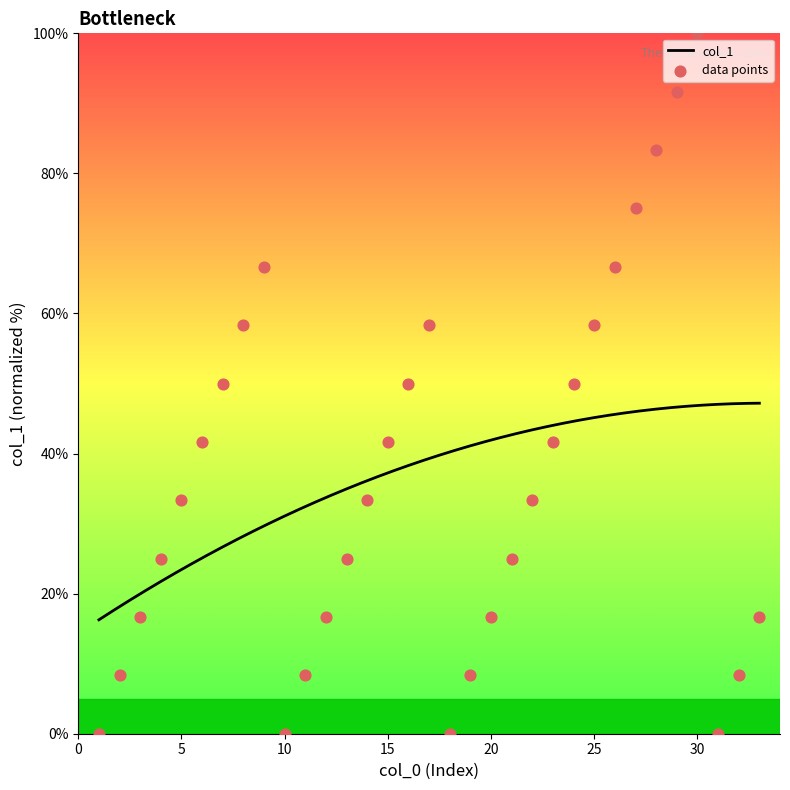

What is the ratio of the value at 33 to the value at 3?

1.0